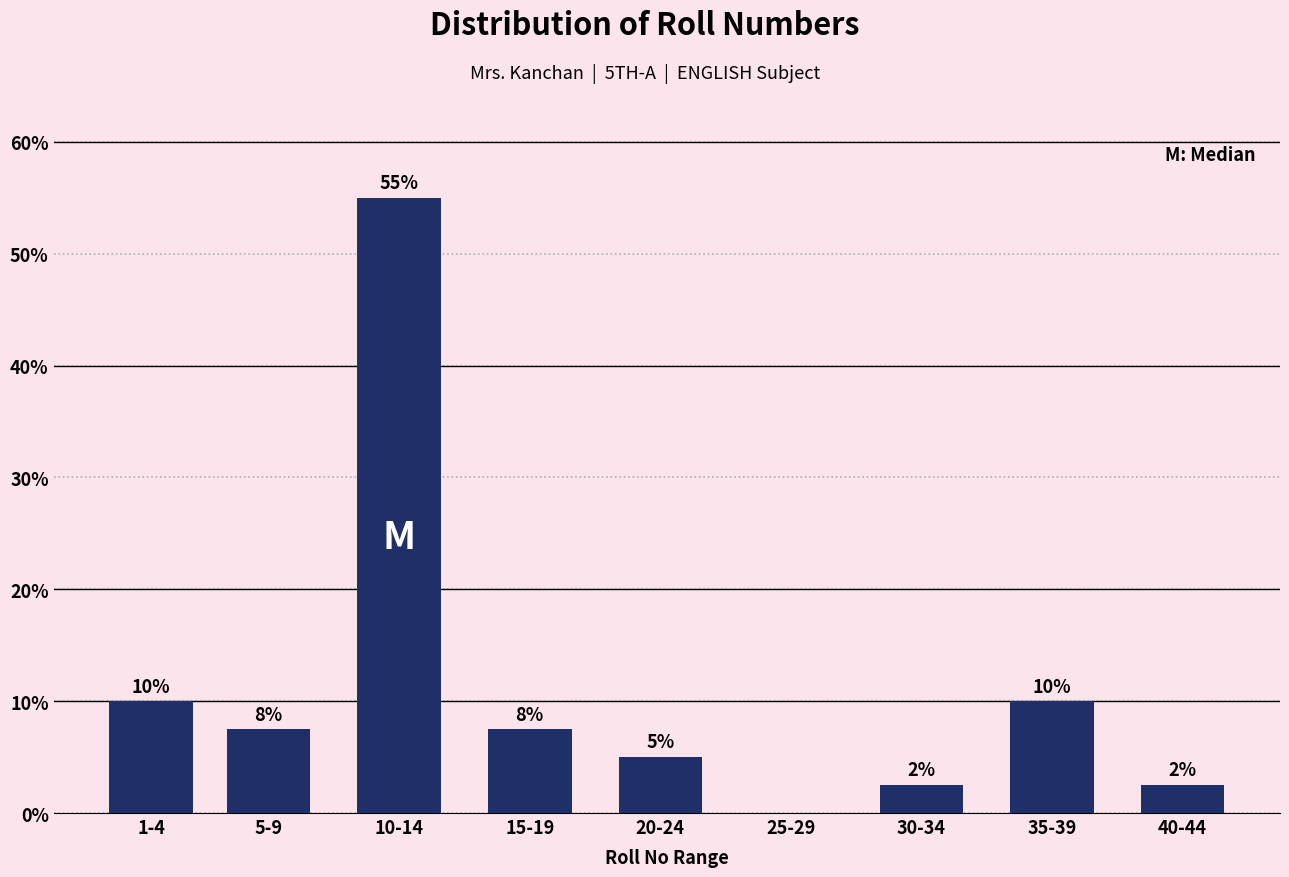

Which category has the highest value across all series?

10-14